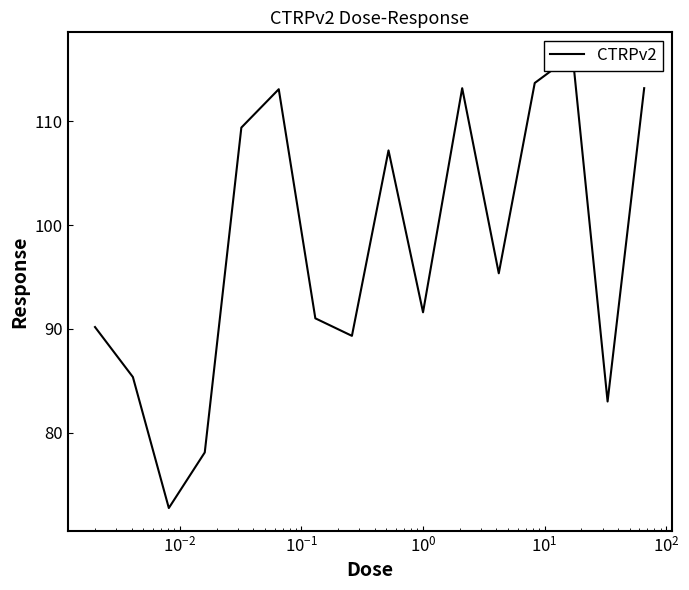

What is the difference between the maximum and minimum values?

43.7